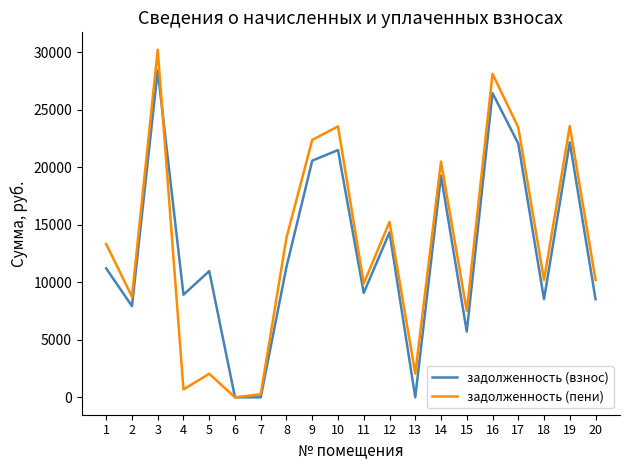

Which series has the largest total across all categories?

задолженность (пени)